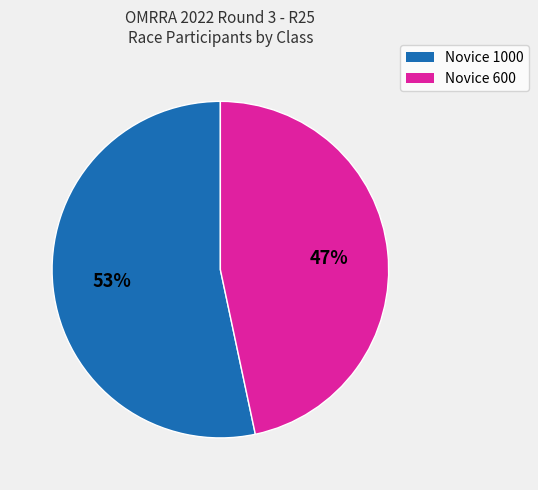

To the nearest percent, what is the average slice percentage?

50%